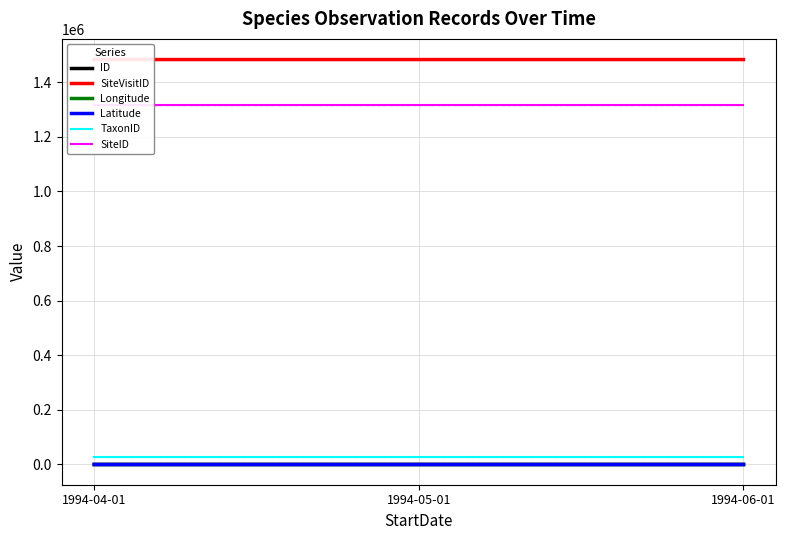

Reading left to right, transcribe all the data shown in this chart.

ID: 0.0	1.0	2.0
SiteVisitID: 1483088.0	1483089.0	1483090.0
Longitude: 152.3	152.3	152.3
Latitude: -24.9	-24.9	-24.9
TaxonID: 27069.0	27069.0	27069.0
SiteID: 1316270.0	1316270.0	1316270.0